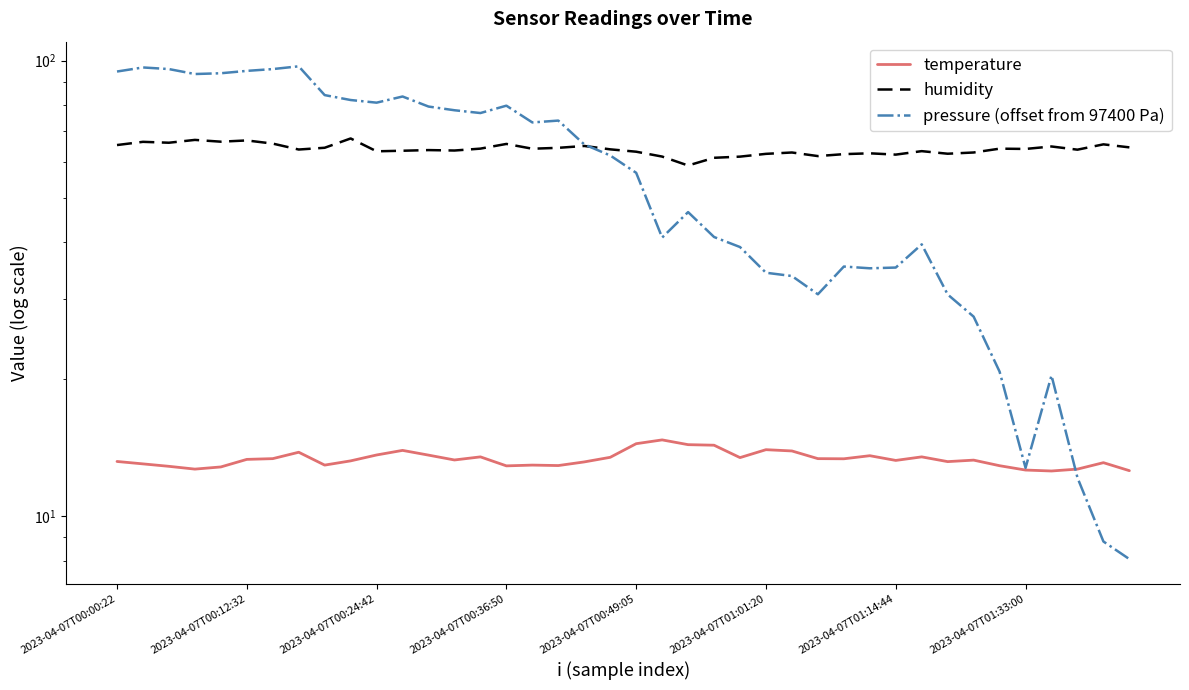

Which series has the largest total across all categories?

humidity